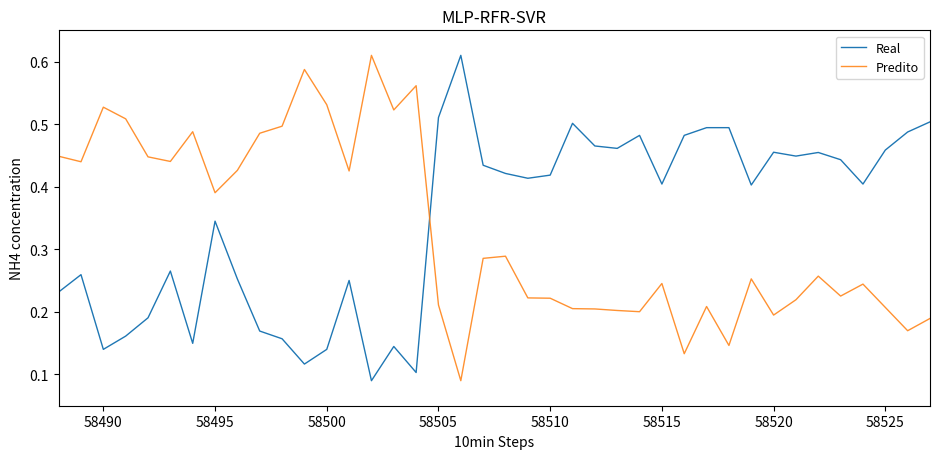

How many intersections are there between Real and Predito?

1